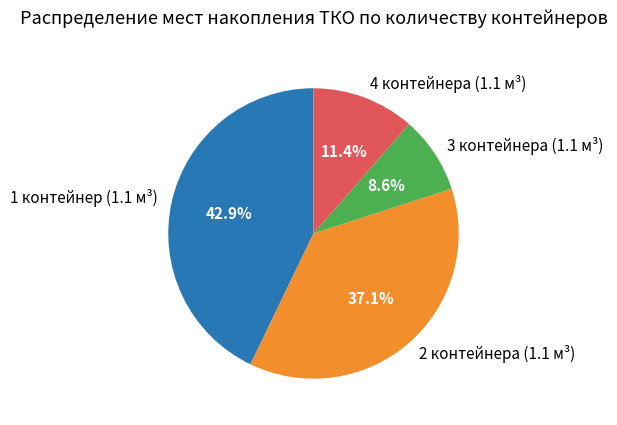

What is the largest slice in the pie chart?

1 контейнер (1.1 м³)